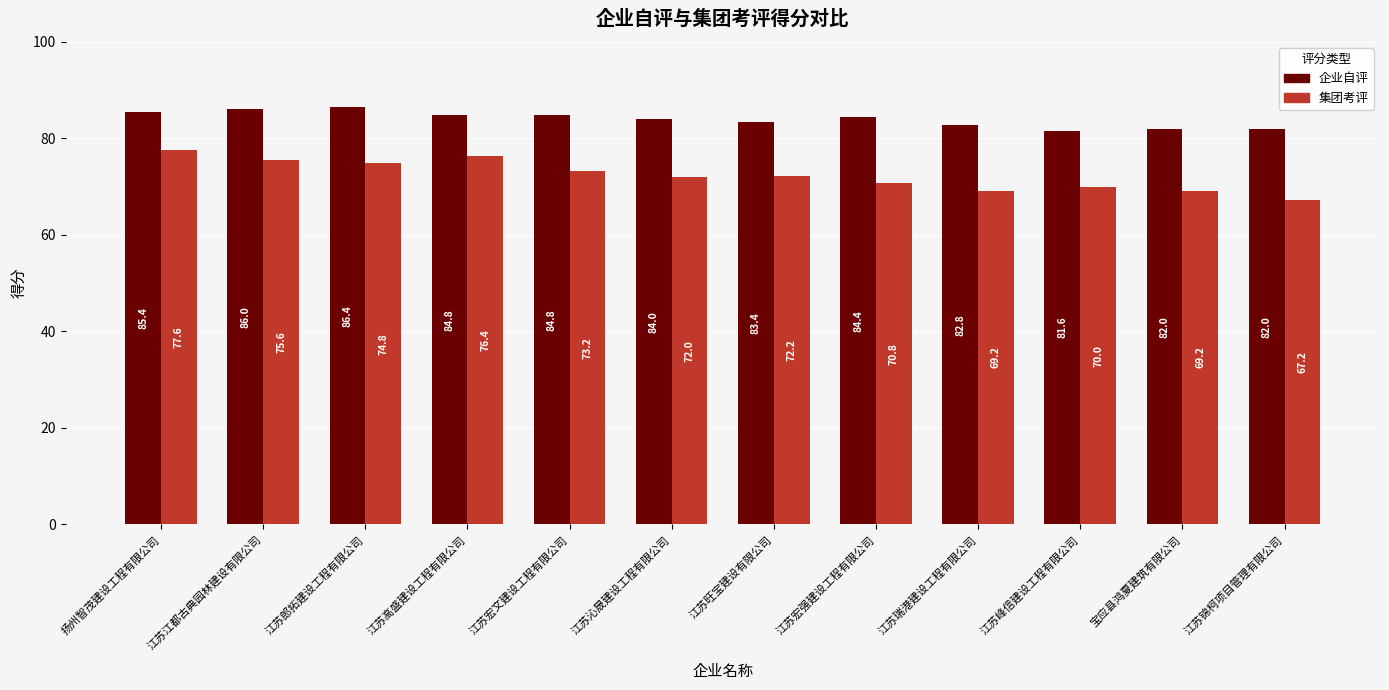

Reading right to left, extract all data points from this chart.

企业自评: 82.0	82.0	81.6	82.8	84.4	83.4	84.0	84.8	84.8	86.4	86.0	85.4
集团考评: 67.2	69.2	70.0	69.2	70.8	72.2	72.0	73.2	76.4	74.8	75.6	77.6